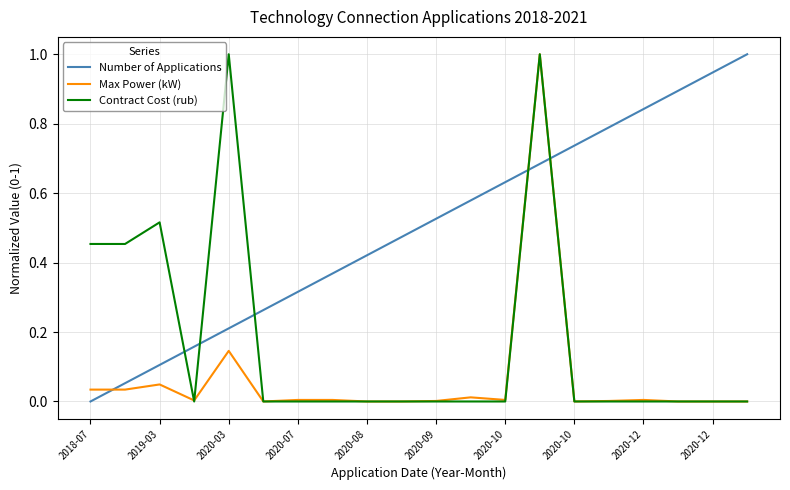

List the series in order of their overall mean, lowest first.

Max Power (kW), Contract Cost (rub), Number of Applications